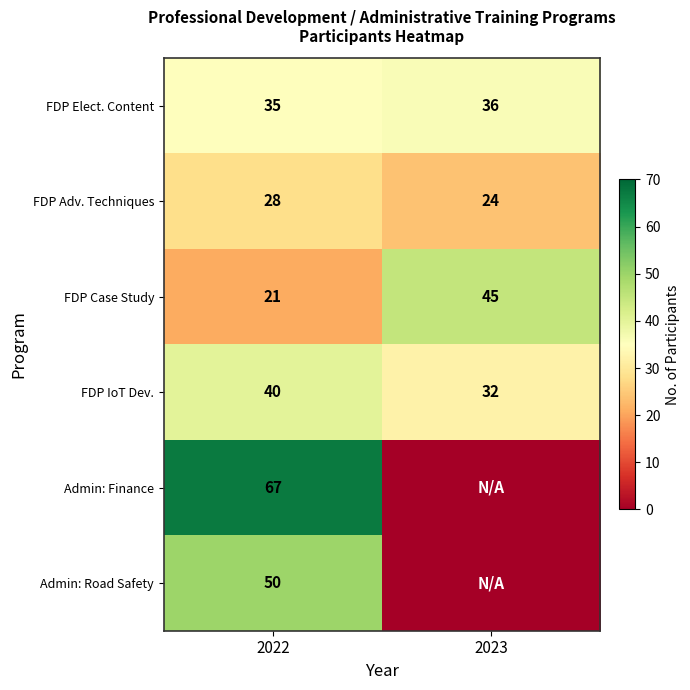

Count the number of categories in the chart.

2